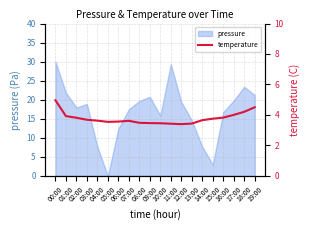

True or false: the data shows 3.4 at 11:00.

True